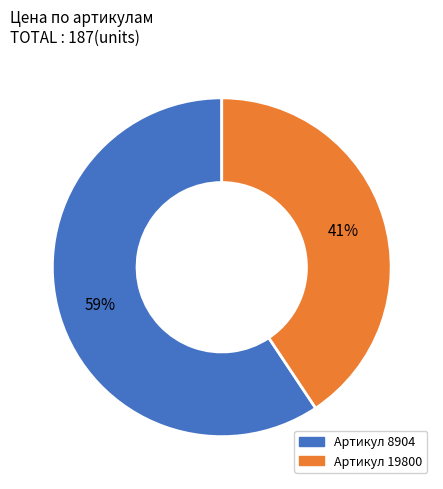

Does any single category account for the majority?

Yes